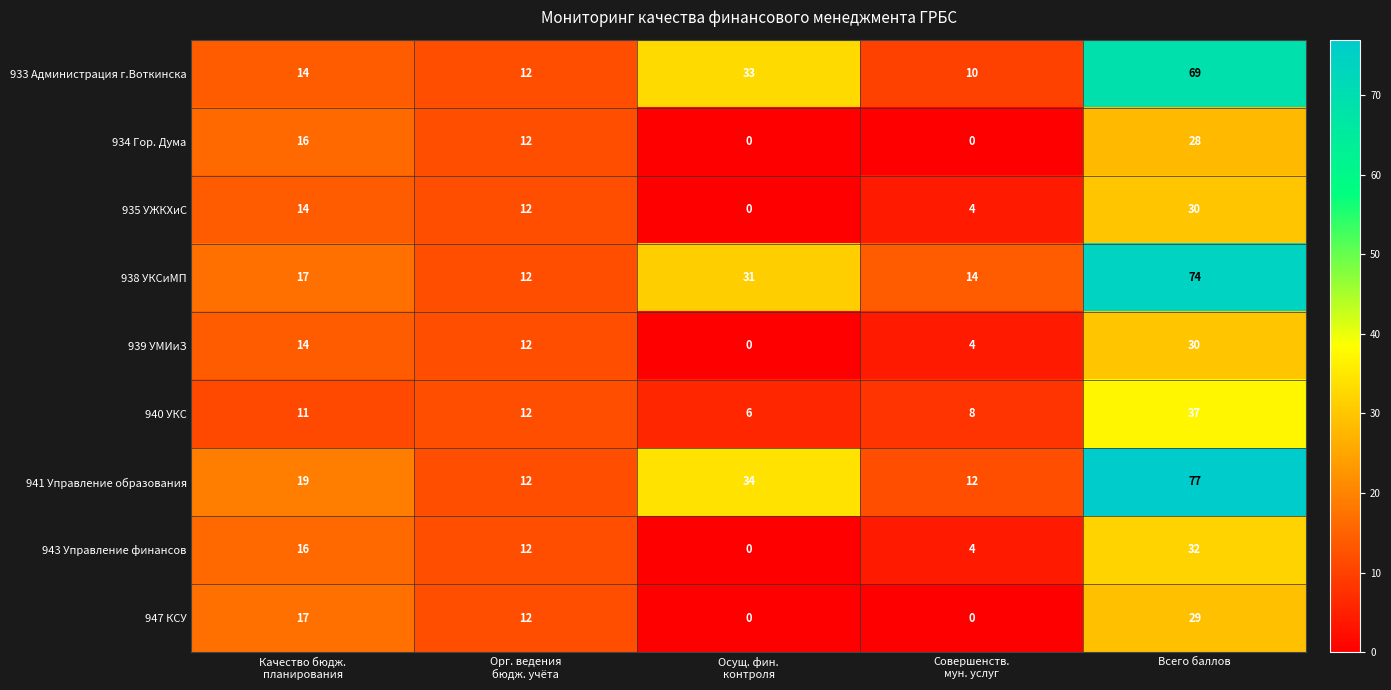

What is the total value across all series at Всего баллов?

406